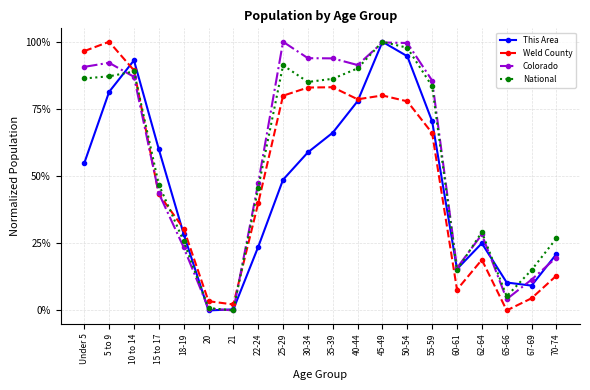

Where is the first local maximum for This Area?

10 to 14